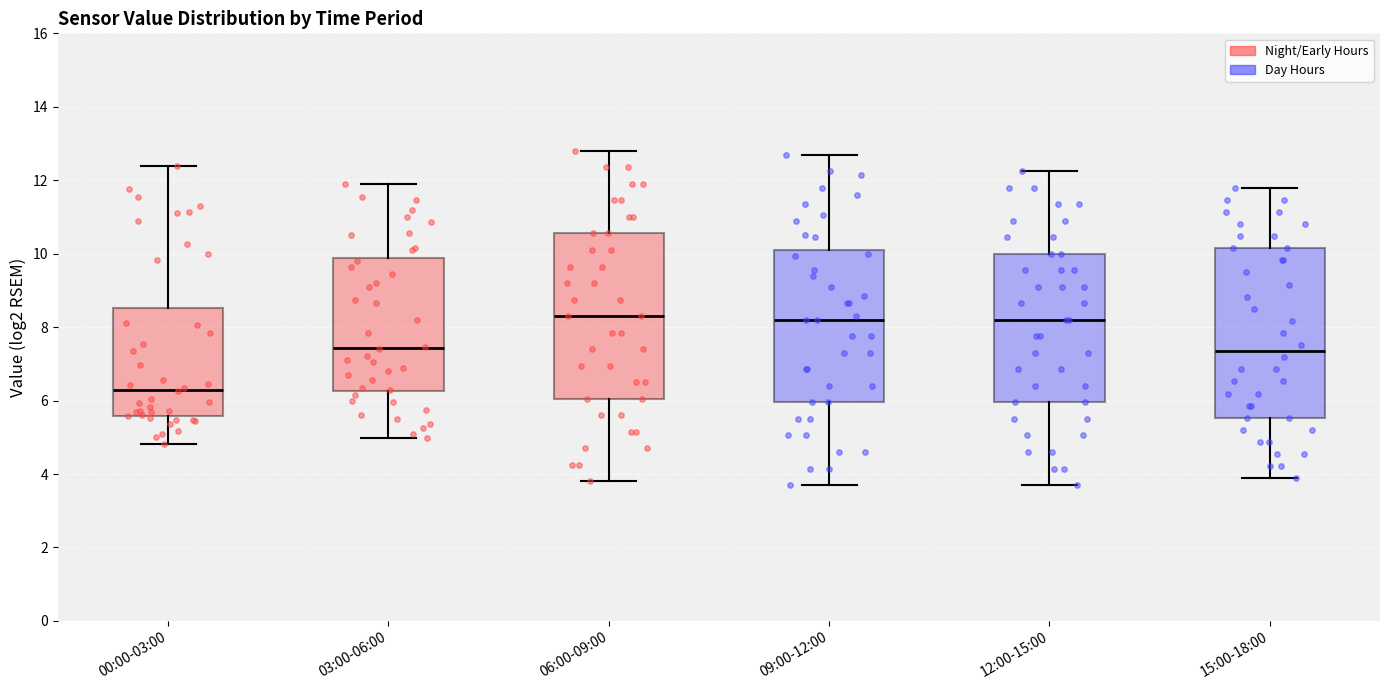

Reading left to right, transcribe this box plot: for each box, give where its median line is, the range the box spans, and where its two whiskers end, as read against the y-axis. The values are not printed on the chart, so give them approximately, as read against the axis.

00:00-03:00: median 6.4, box 5.6 to 8.6, whiskers 4.8 to 12.4
03:00-06:00: median 7.4, box 6.2 to 9.8, whiskers 5.0 to 12.0
06:00-09:00: median 8.4, box 6.0 to 10.6, whiskers 3.8 to 12.8
09:00-12:00: median 8.2, box 6.0 to 10.2, whiskers 3.8 to 12.8
12:00-15:00: median 8.2, box 6.0 to 10.0, whiskers 3.8 to 12.2
15:00-18:00: median 7.4, box 5.6 to 10.2, whiskers 3.8 to 11.8